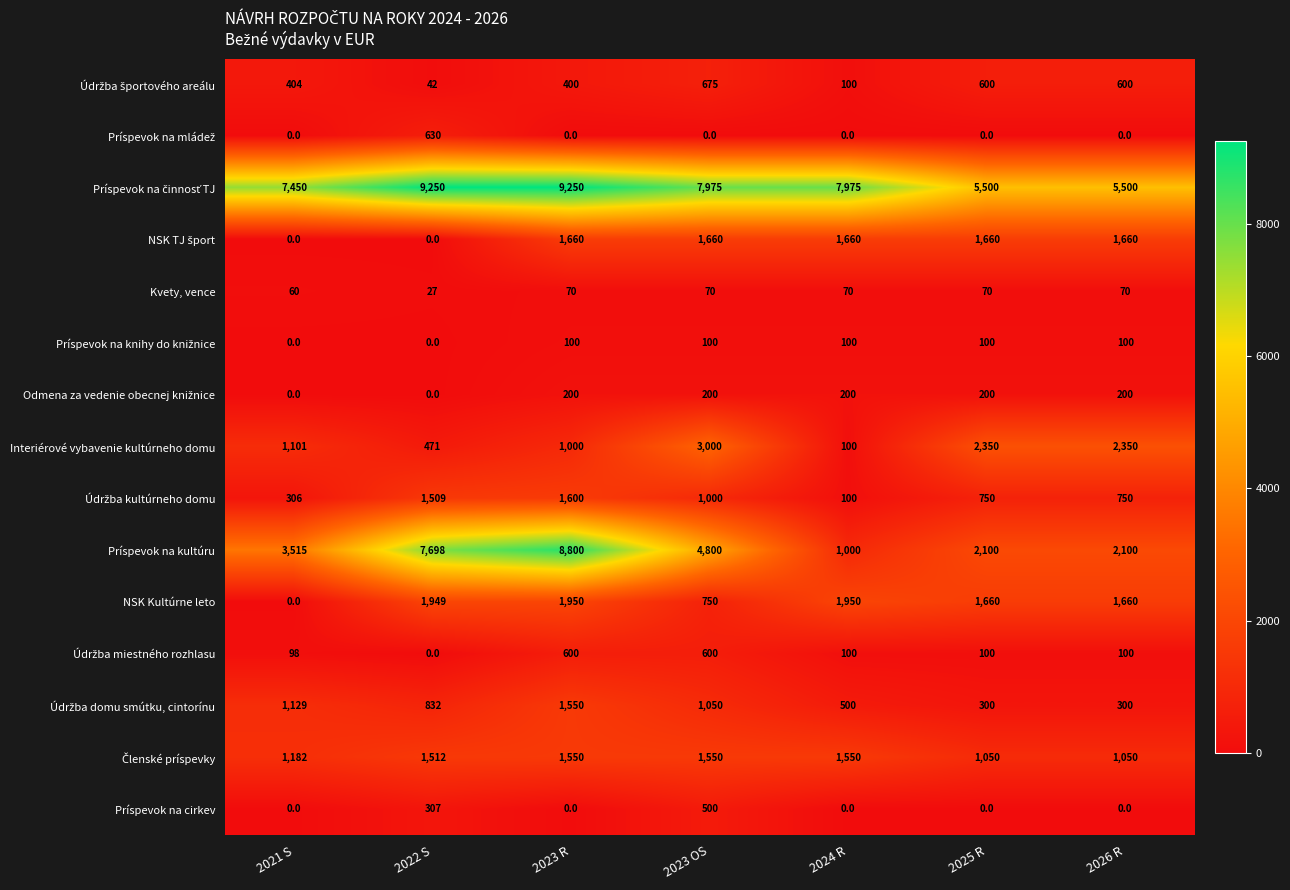

What is the total value across all series at 2023 R?

28730